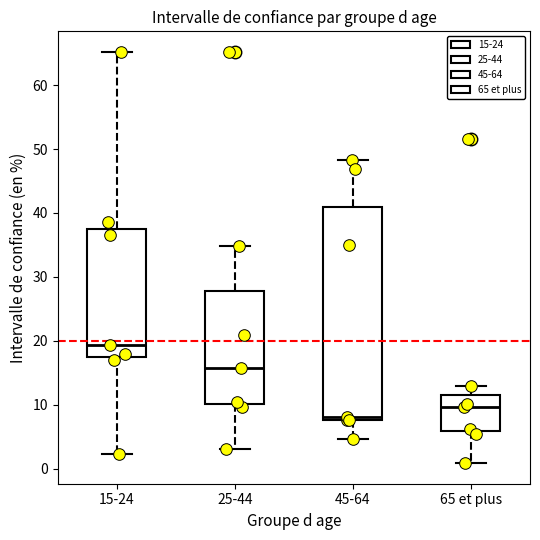

Which box's median line is the lowest?

45-64